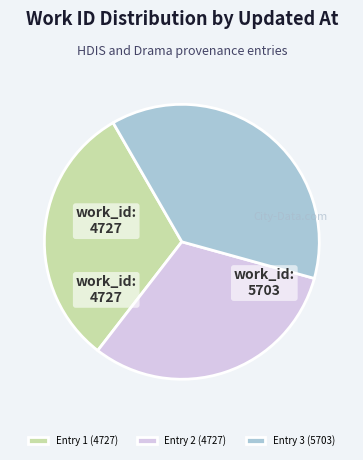

Which has a higher value, Entry 2 (4727) or Entry 3 (5703)?

Entry 3 (5703)